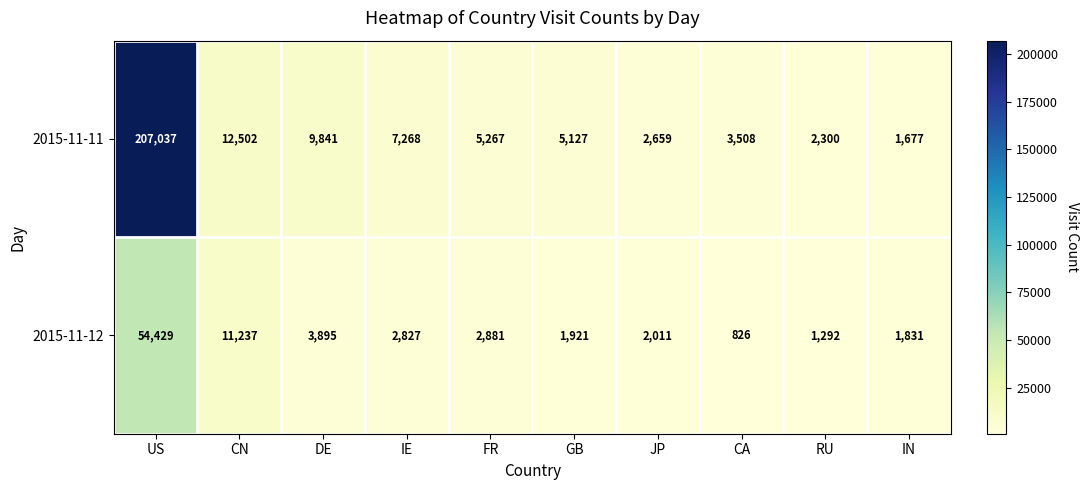

What is the total value across all series at CA?

4334